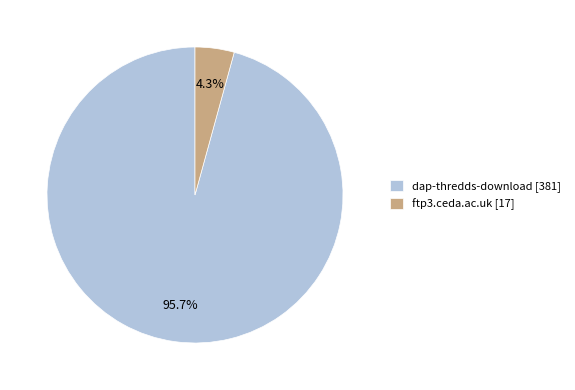

What is the smallest slice in the pie chart?

ftp3.ceda.ac.uk